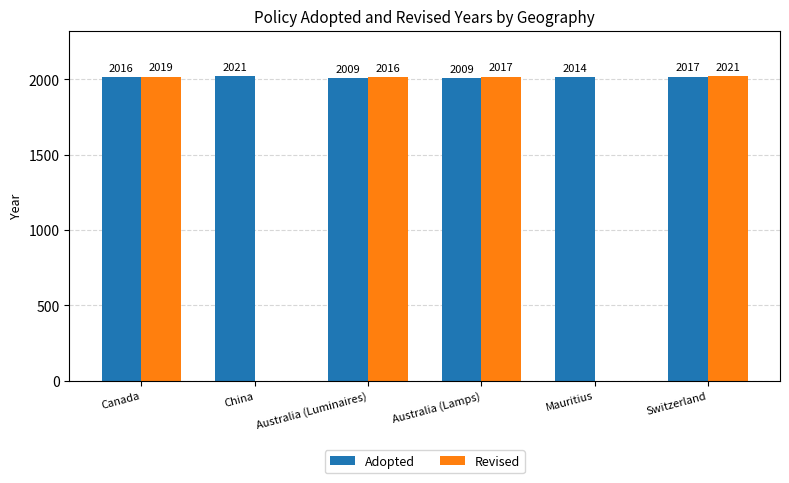

Reading left to right, what are all the values shown in this chart?

Adopted: 2016	2021	2009	2009	2014	2017
Revised: 2019	0	2016	2017	0	2021